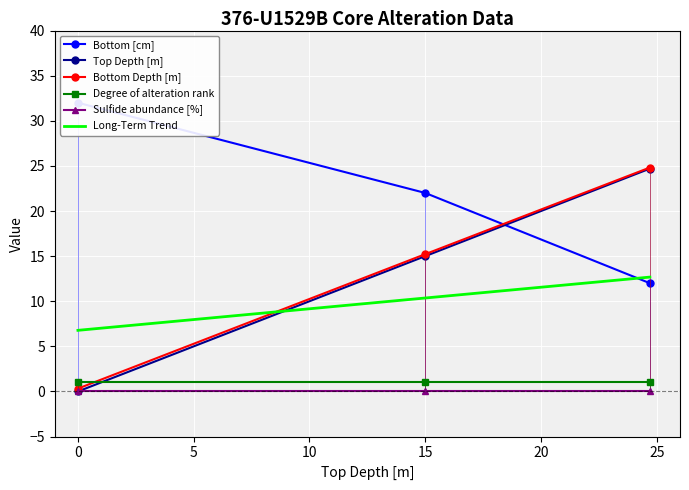

What is the label of the 1st point from the right?

24.7